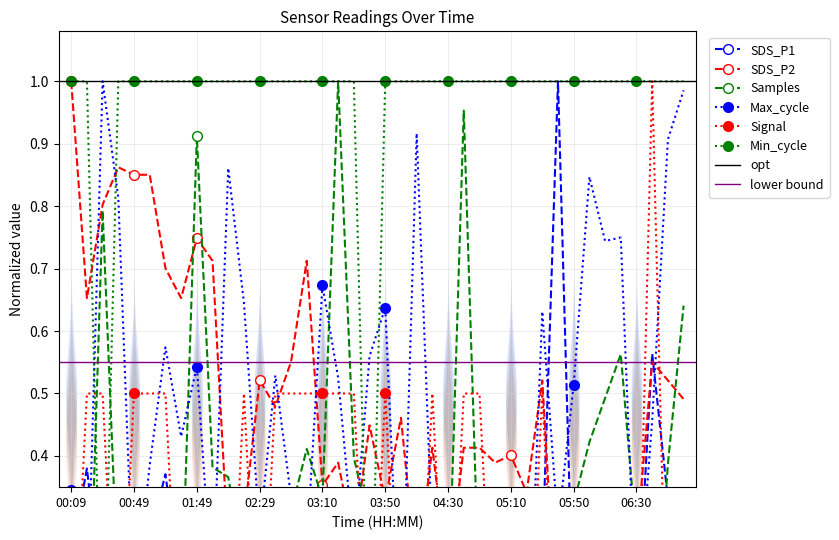

What is the difference between the highest and lowest values at 05:10?

1.0